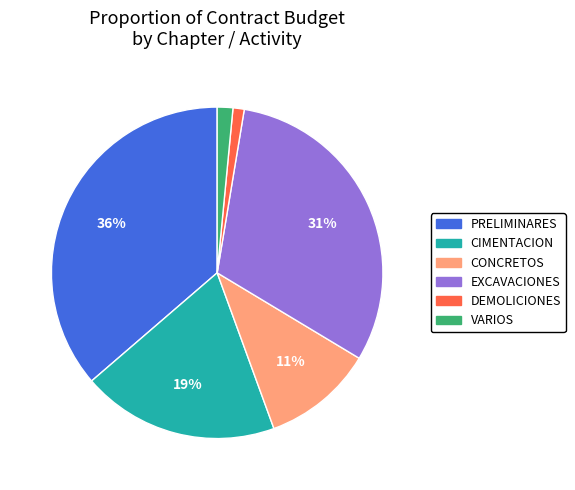

Combined, do CIMENTACION and VARIOS account for over 50%?

No